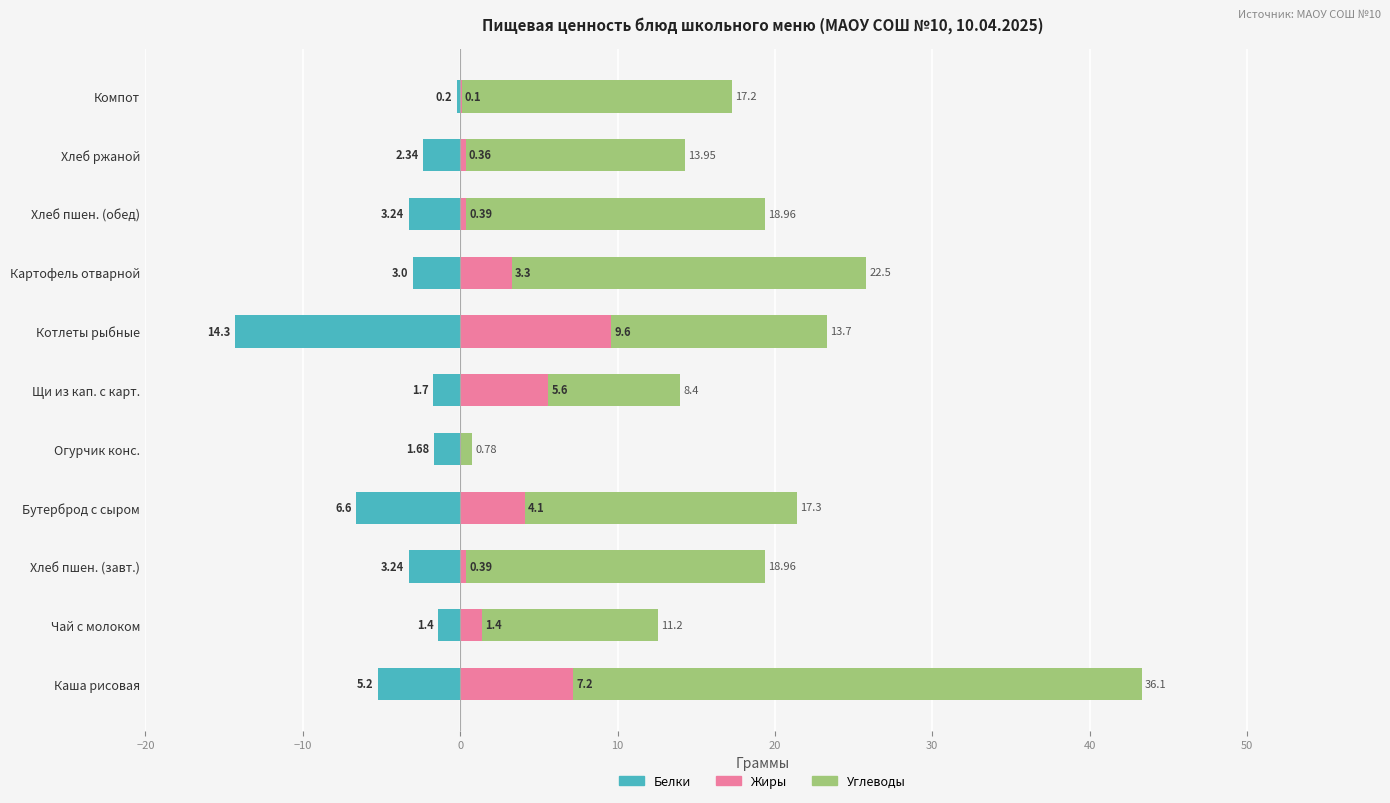

How many data points in Белки are less than -3?

5